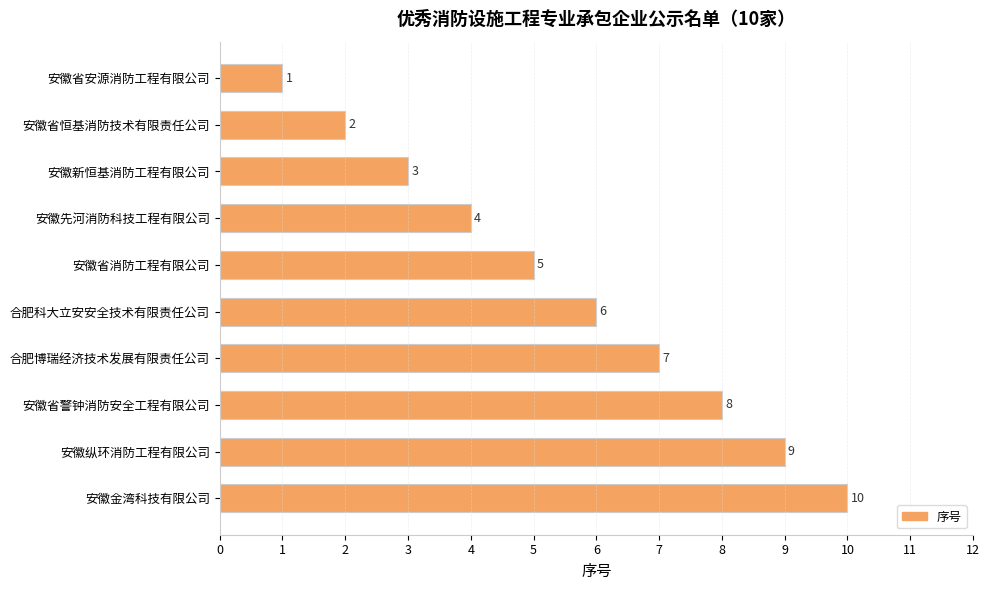

Does the chart contain stacked bars?

No